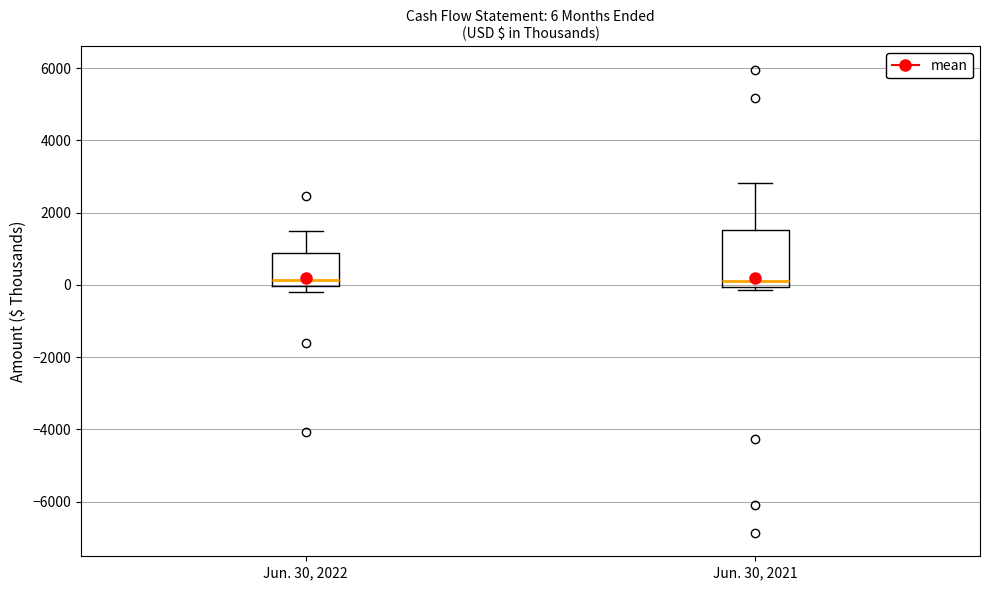

Which box is the tallest, from its lower edge to its upper edge?

Jun. 30, 2021